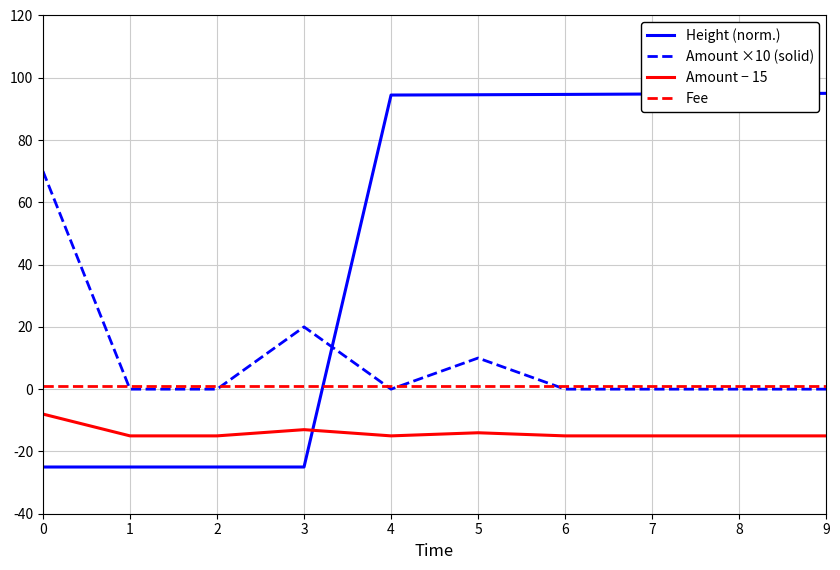

The value of Amount − 15 at 8 is -15.0. True or false?

True